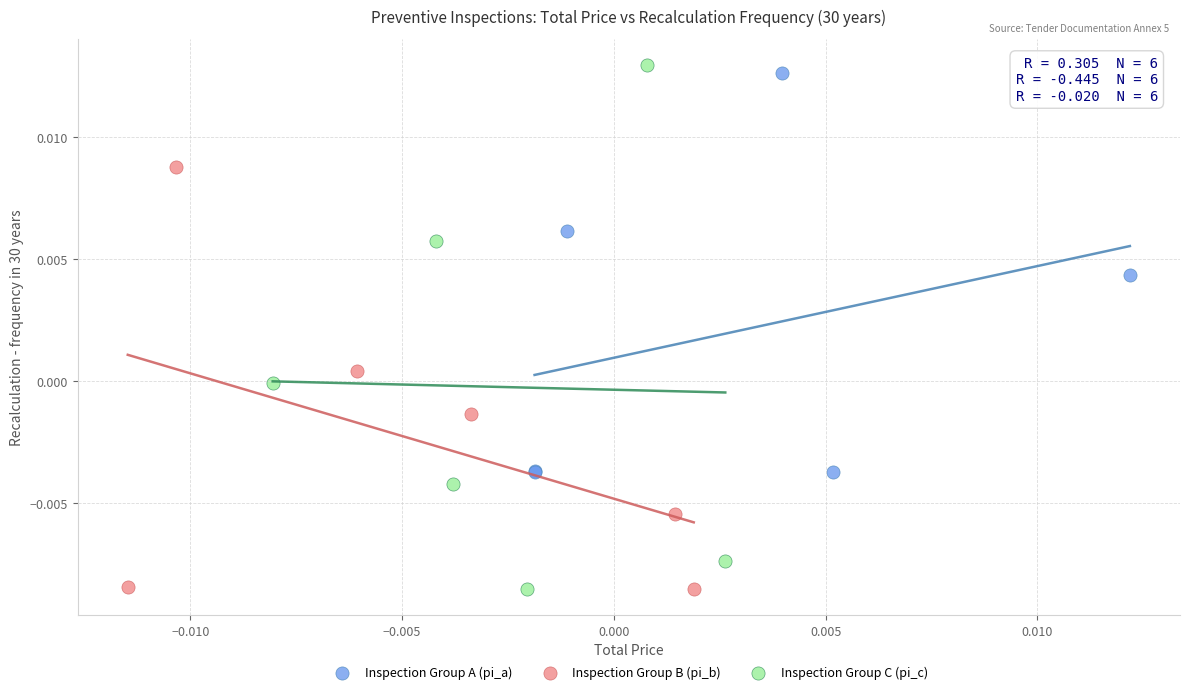

What are all the series names shown in the legend?

Inspection Group A (pi_a), Inspection Group B (pi_b), Inspection Group C (pi_c)